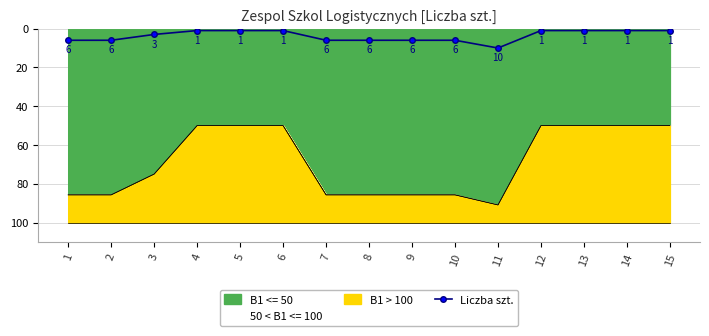

What is the difference between the maximum and minimum values?

9